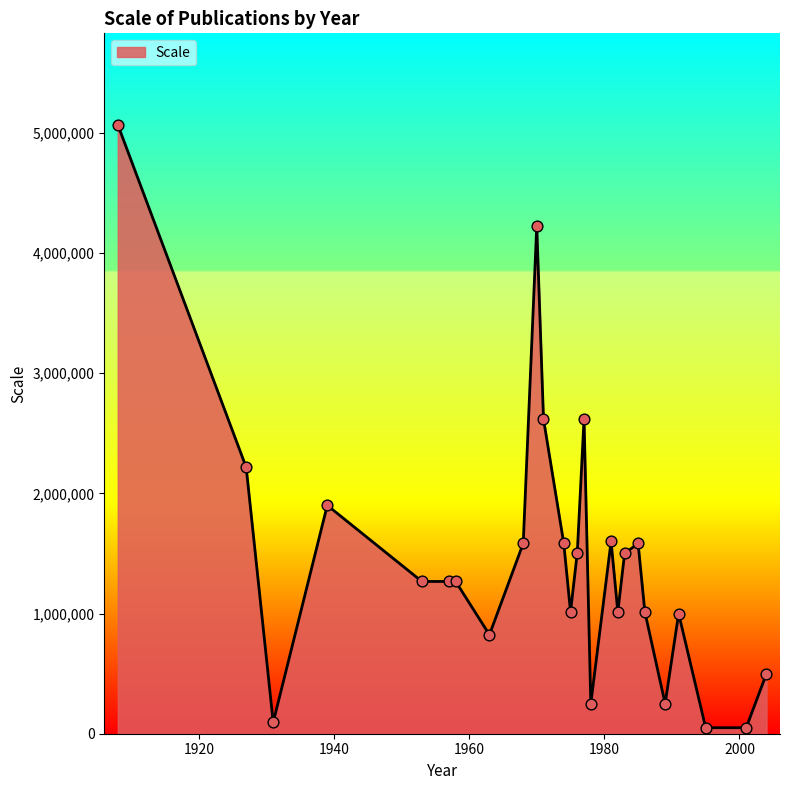

What is the maximum value shown in the chart?

5068800